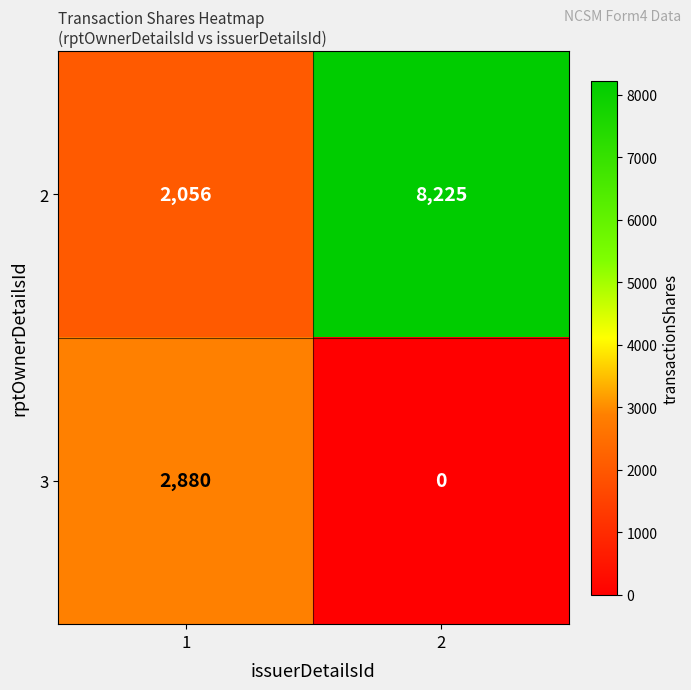

Reading left to right, extract all data points from this chart.

2: 1=2056	2=8225
3: 1=2880	2=0